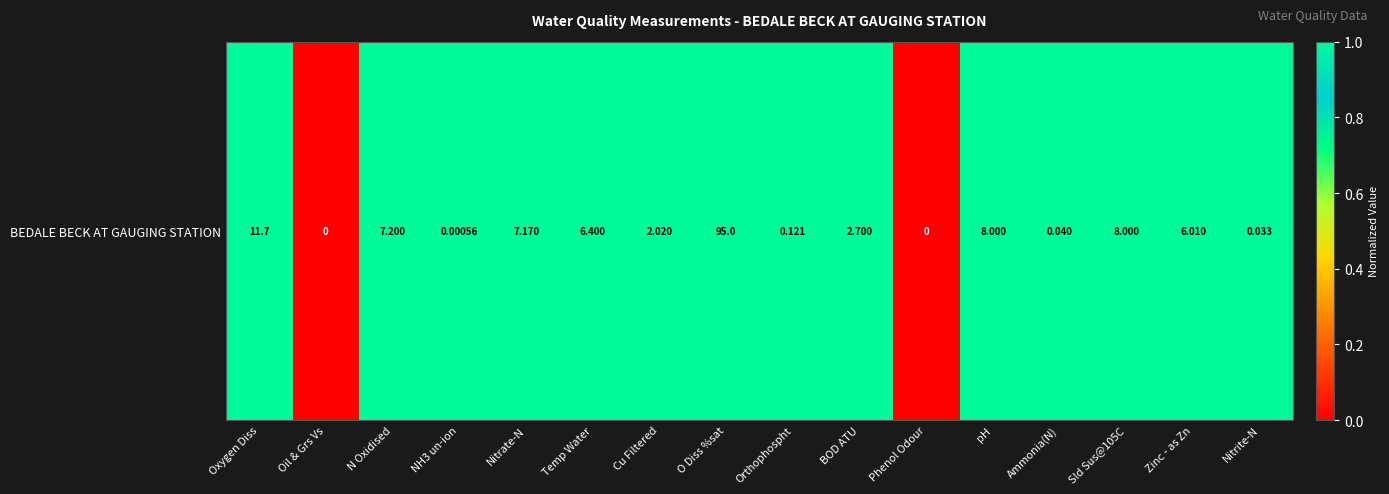

True or false: the data shows 2 at Ammonia(N).

False